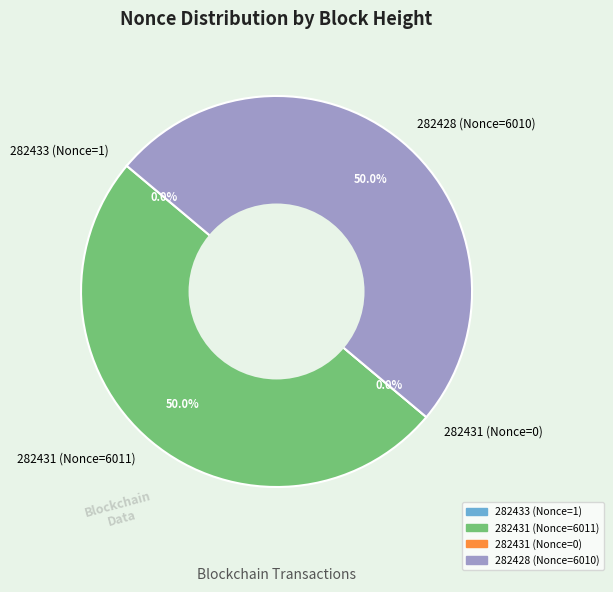

To the nearest percent, what is the combined percentage of 282431 (Nonce=6011) and 282433 (Nonce=1)?

50%